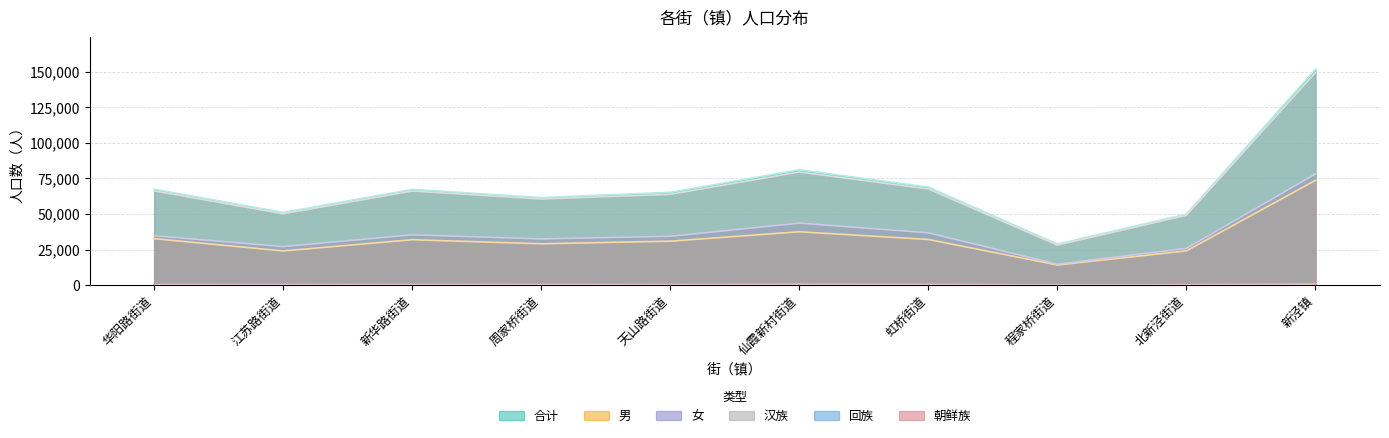

True or false: 朝鲜族 has more than 2 interior local peaks.

False